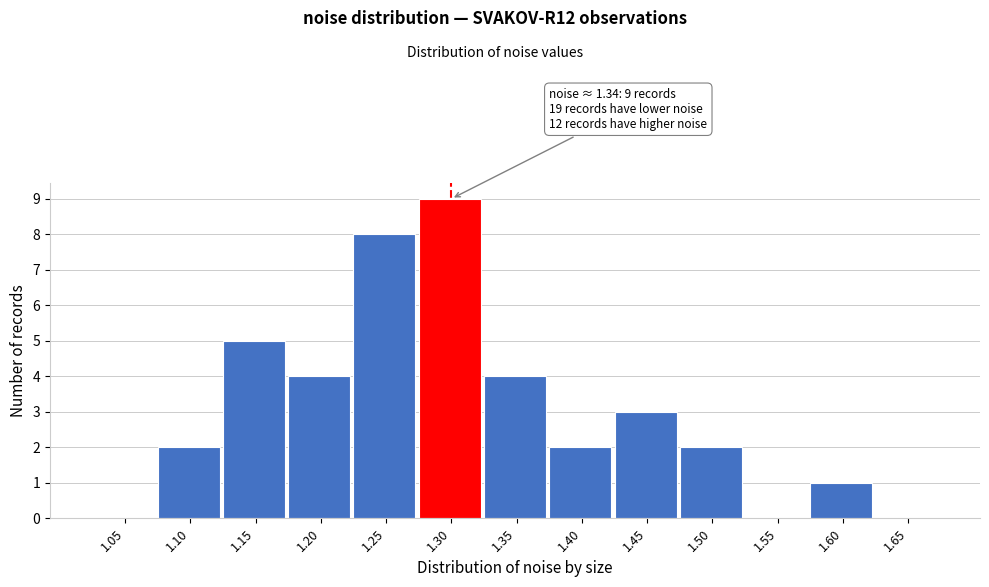

Reading left to right, list all the values displayed in this chart.

1.05=0	1.10=2	1.15=5	1.20=4	1.25=8	1.30=9	1.35=4	1.40=2	1.45=3	1.50=2	1.55=0	1.60=1	1.65=0